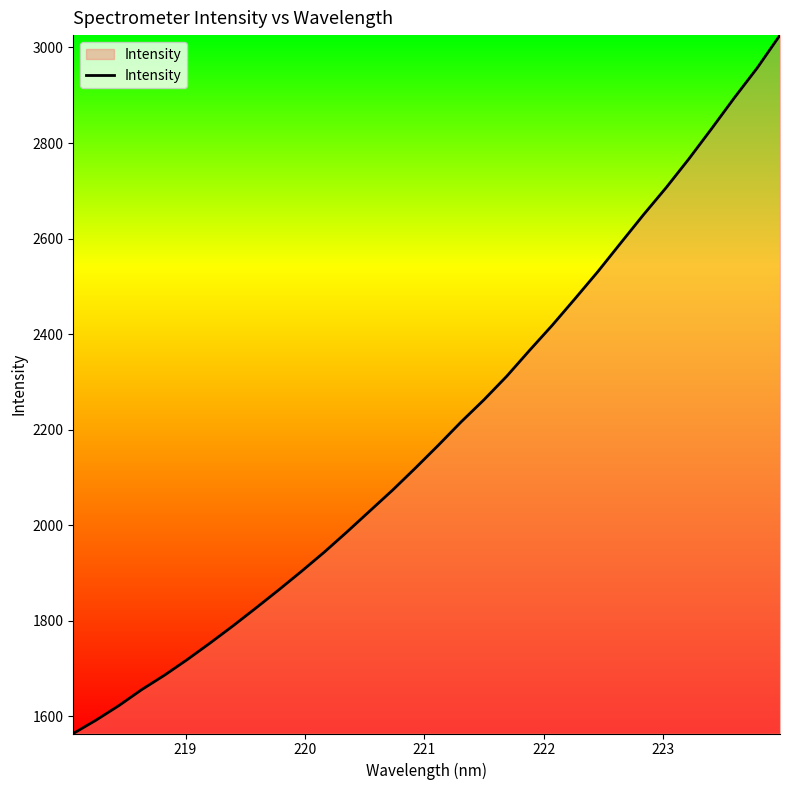

What is the difference between the maximum and minimum values?

1461.9